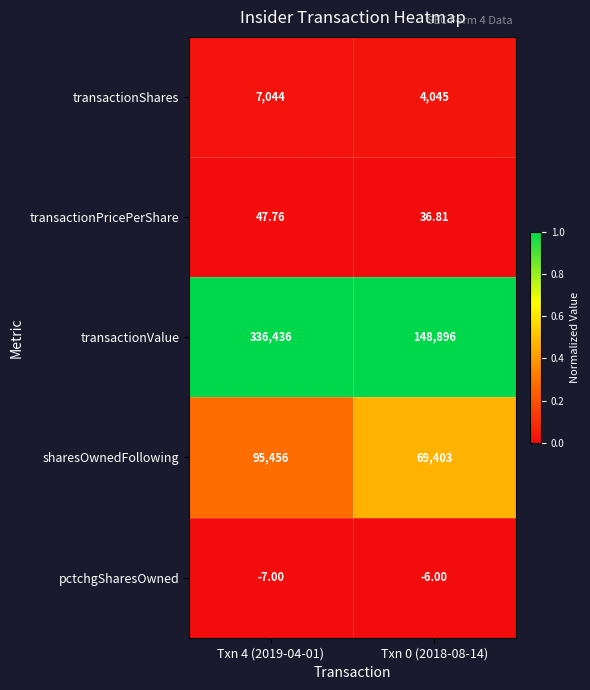

Rank the series at Txn 0 (2018-08-14) from lowest to highest value.

pctchgSharesOwned, transactionPricePerShare, transactionShares, sharesOwnedFollowing, transactionValue